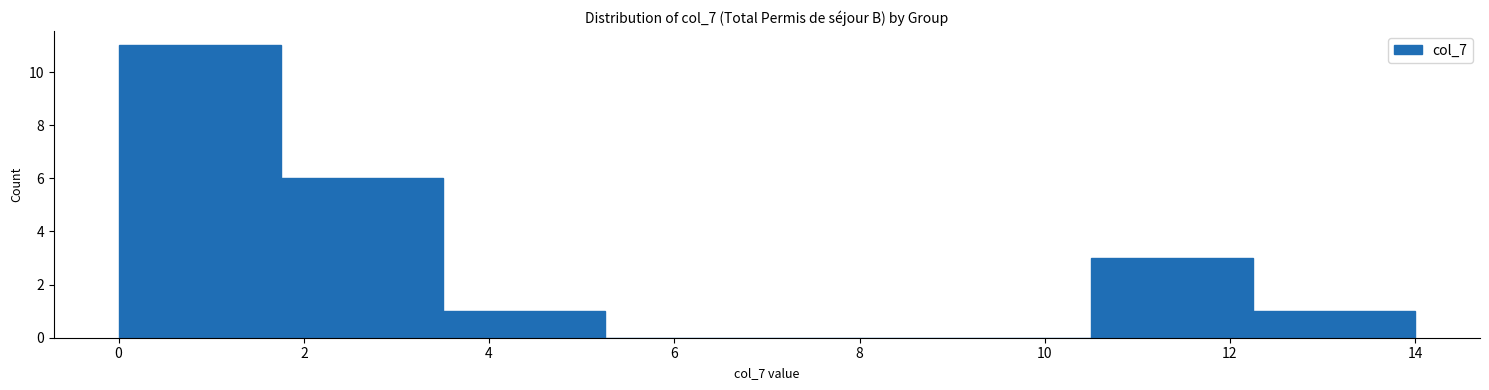

How tall is the bar that spans 12.25 to 14.00 on the x-axis? Neither the bar edges nor the heights are printed on the chart, so give them approximately, as read against the axes.

1